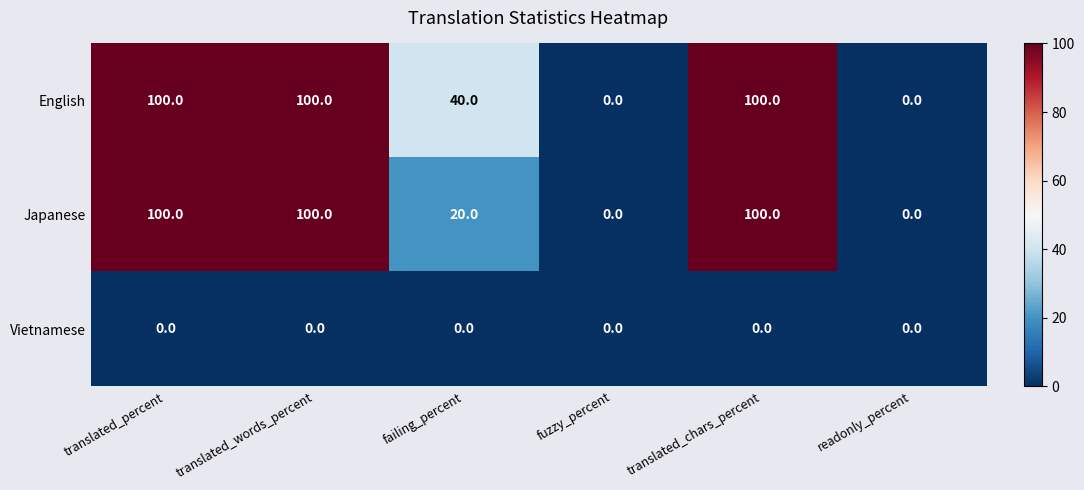

How many distinct data groups are displayed?

3